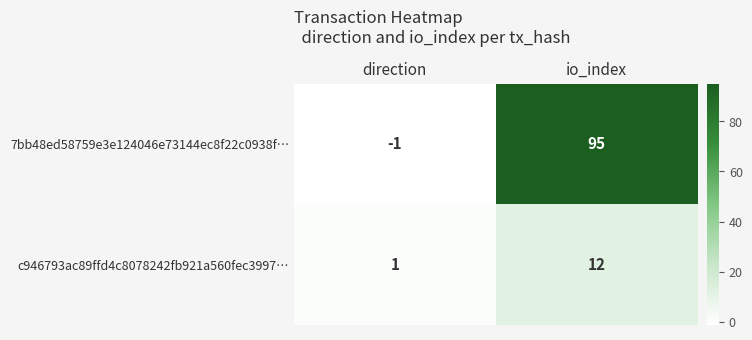

What is the difference between the maximum and minimum values in the 7bb48ed58759e3e124046e73144ec8f22c0938f… series?

96